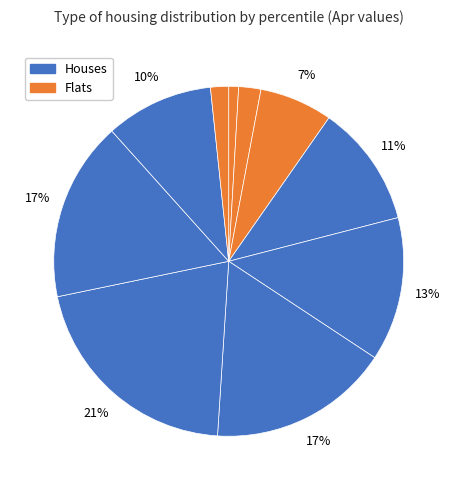

Rank the categories by value from lowest to highest.

pct05, pct95, pct15, pct25, pct85, pct35, pct45, pct75, pct55, pct65